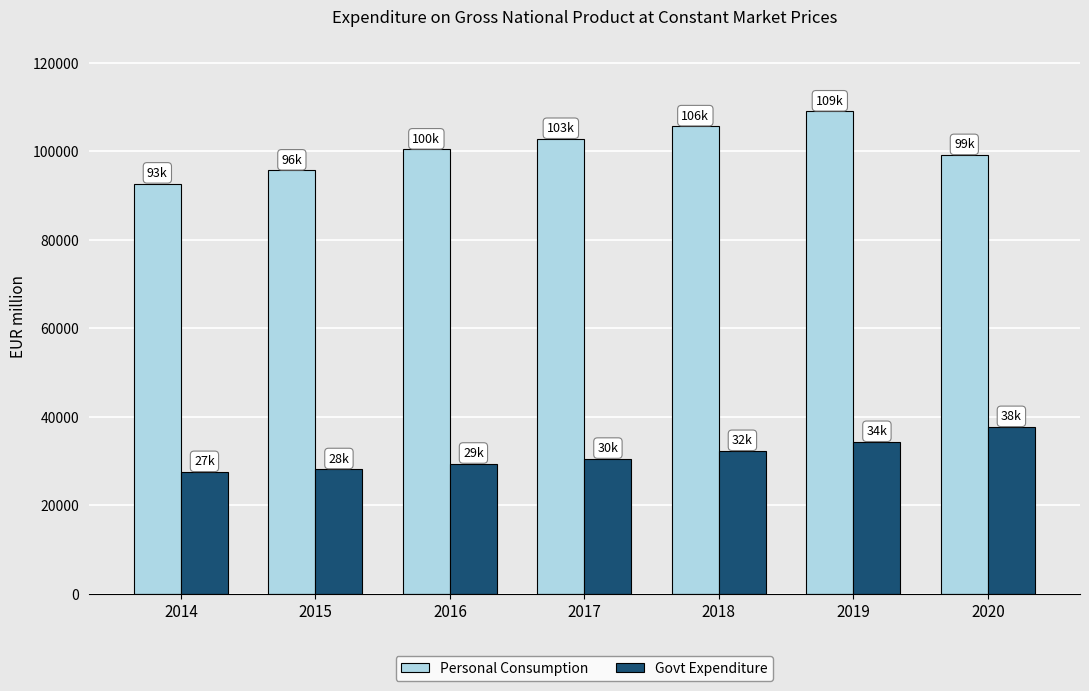

What are all the series names shown in the legend?

Personal Consumption, Govt Expenditure